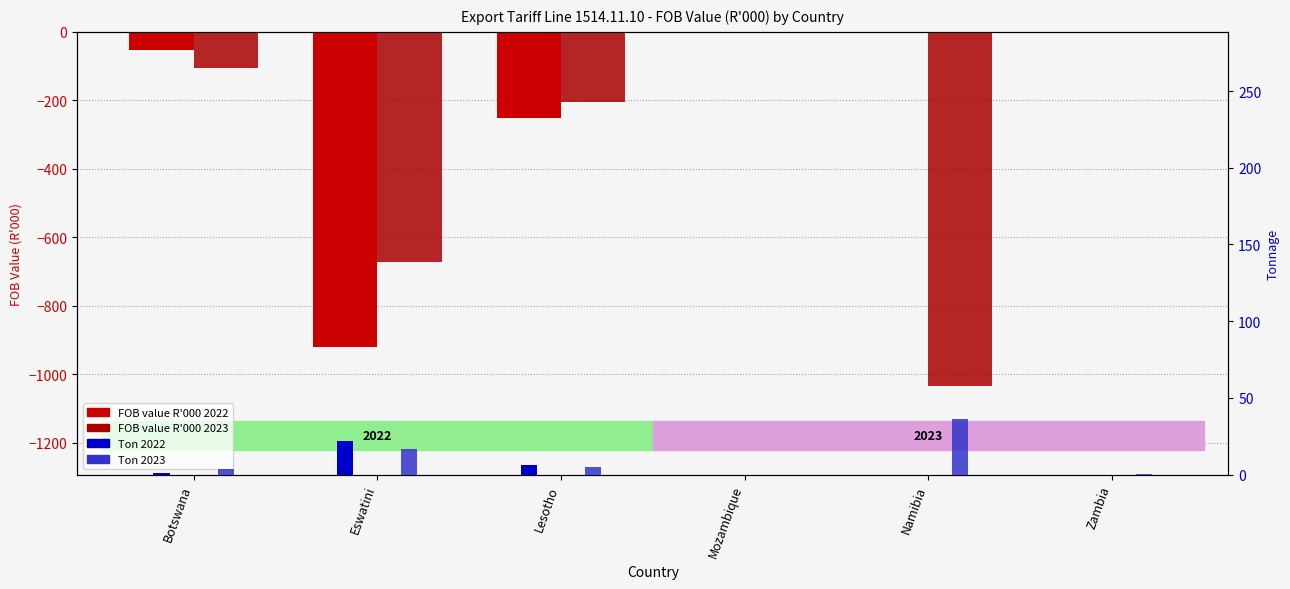

At which category is the sum across all series the highest?

Mozambique